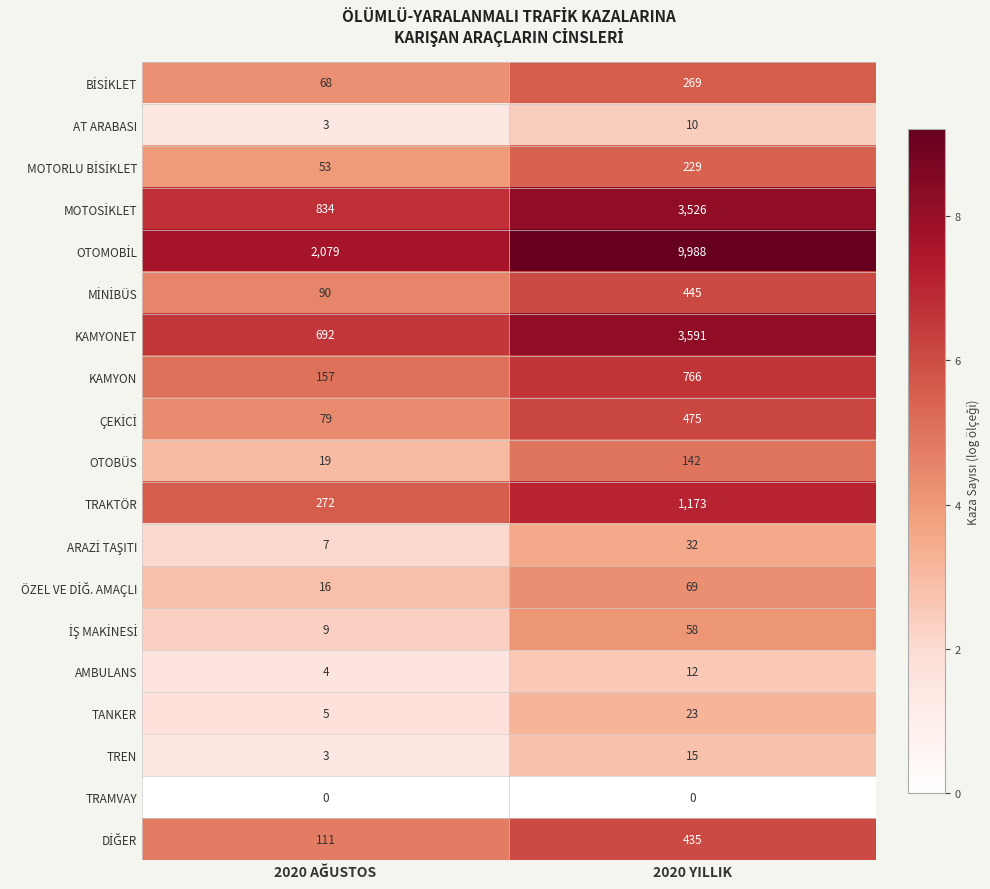

What is the sum of all TANKER values?

28